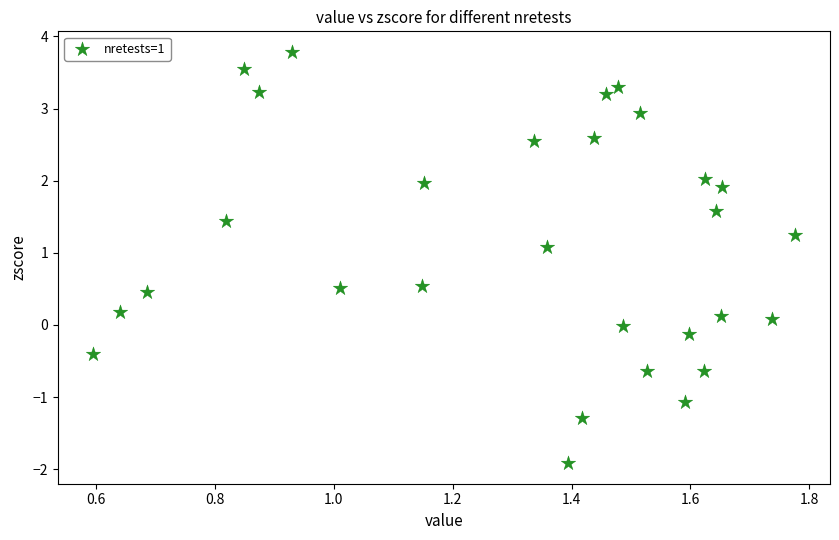

What is the range of X values (max minus min)?

1.2